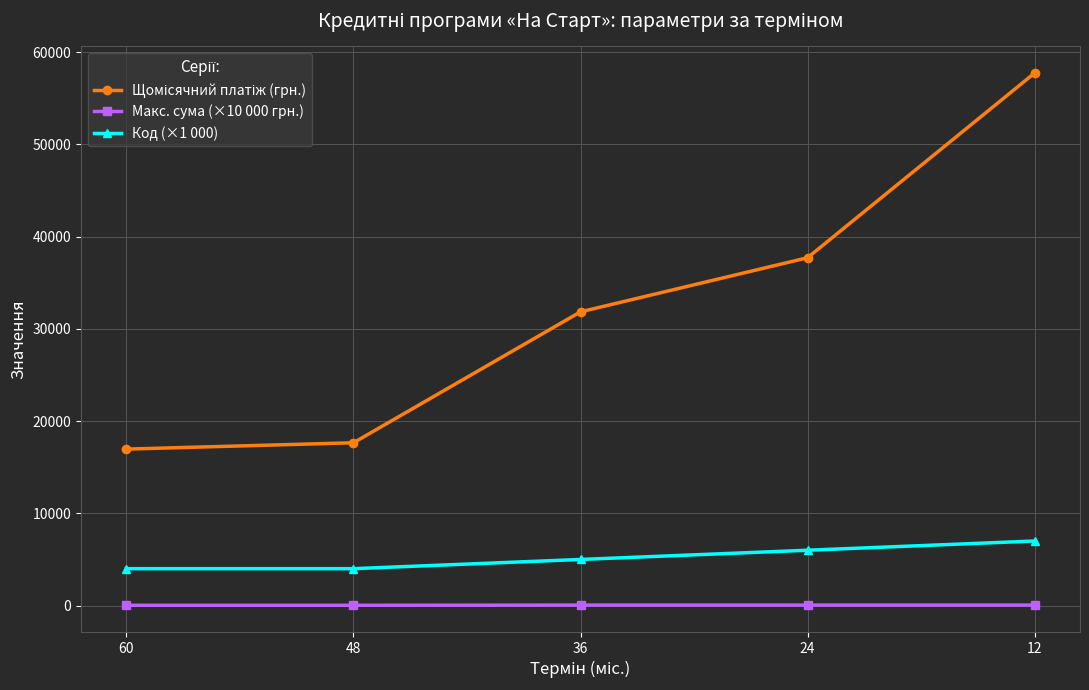

Reading left to right, list all the values displayed in this chart.

Щомісячний платіж (грн.): 16966.2	17653.4	31852.1	37718.1	57746.1
Макс. сума (×10 000 грн.): 30.0	30.0	50.0	50.0	50.0
Код (×1 000): 4000.0	4000.0	5000.0	6000.0	7000.0